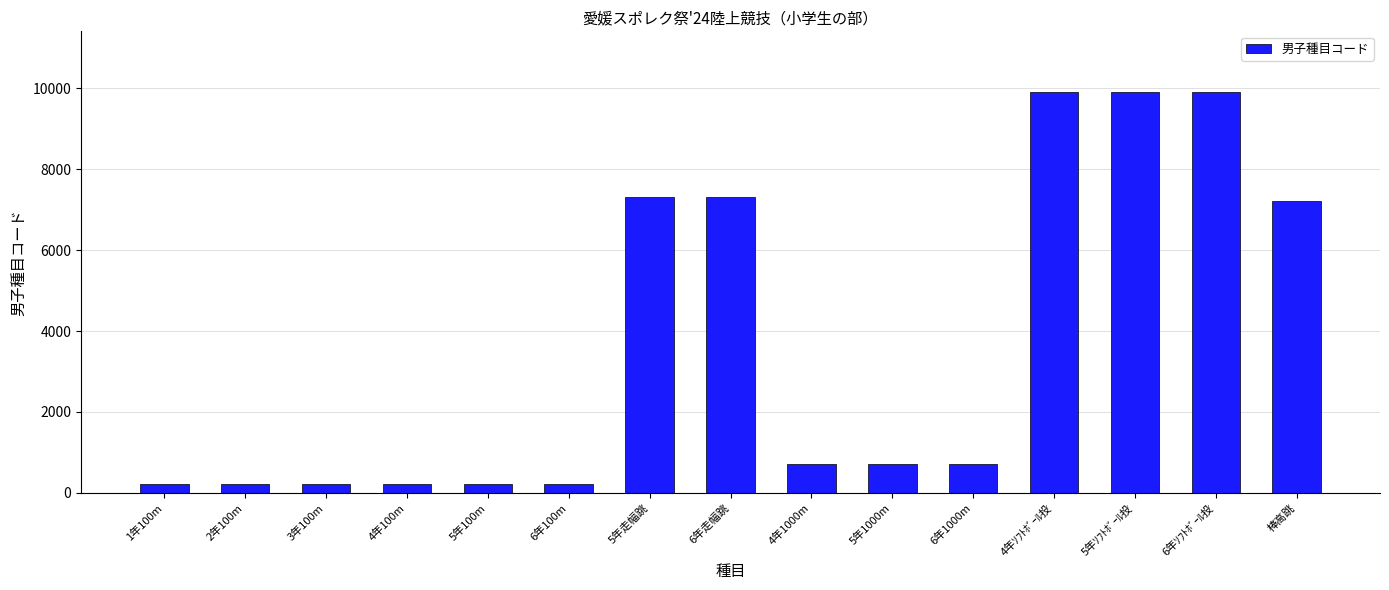

What is the label of the 4th bar from the left?

4年100m